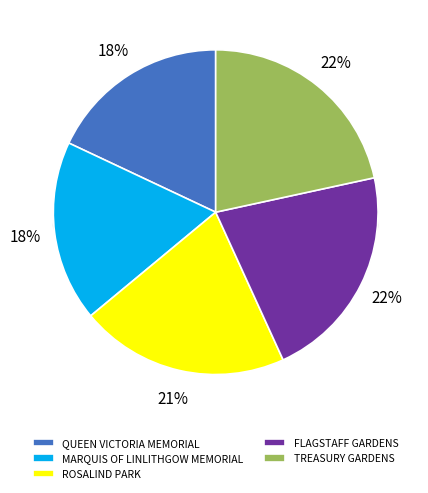

Which slice is the largest?

TREASURY GARDENS